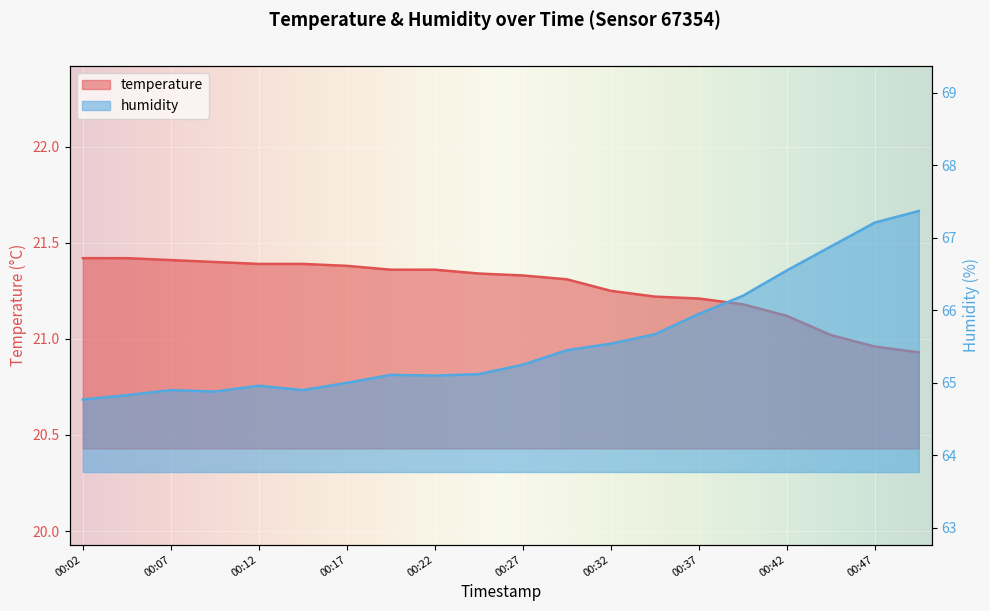

What is the difference between the maximum and minimum values in the humidity series?

2.6